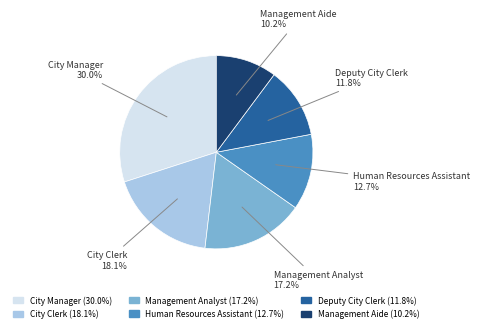

What is the total percentage of City Clerk and Human Resources Assistant?

30.8%